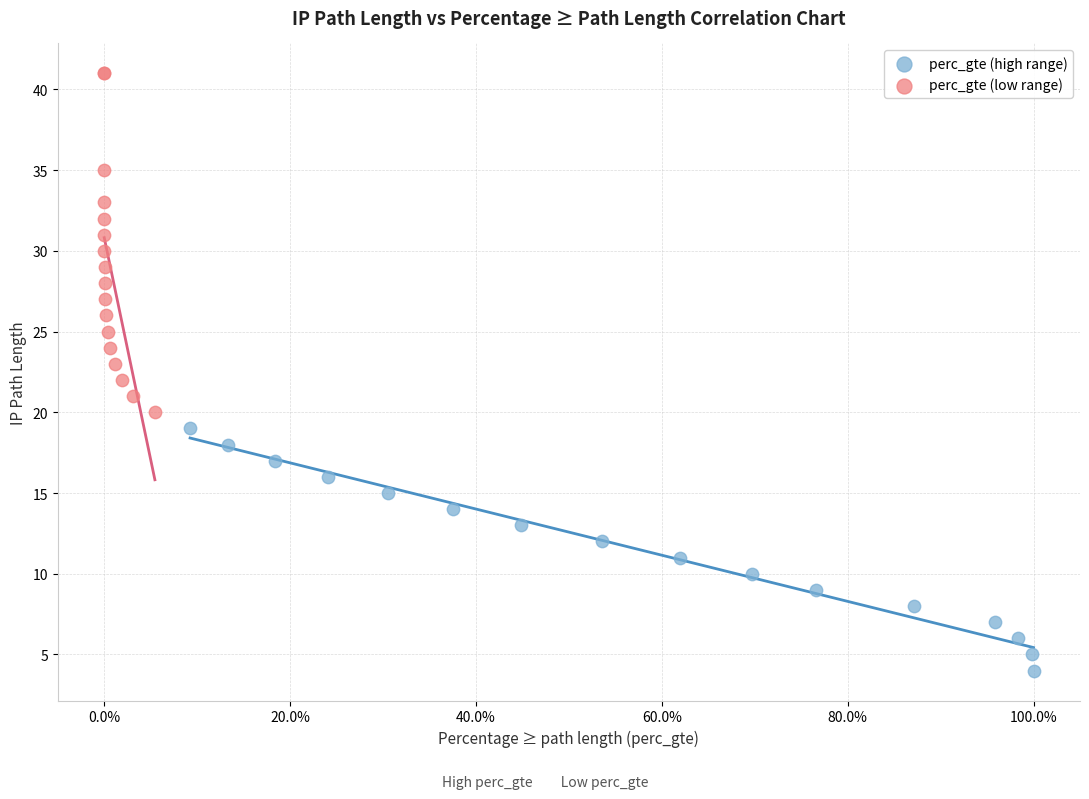

Which series has the widest spread of Y values?

perc_gte (low range)